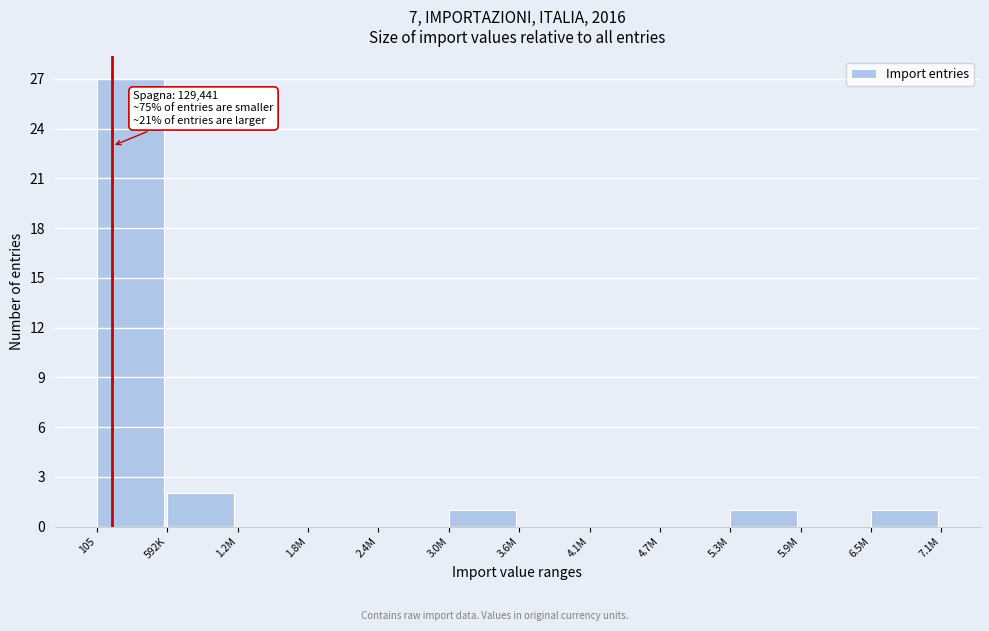

Reading right to left, extract all data points from this chart.

6.5M=1	5.9M=0	5.3M=1	4.7M=0	4.1M=0	3.6M=0	3.0M=1	2.4M=0	1.8M=0	1.2M=0	592K=2	105=27